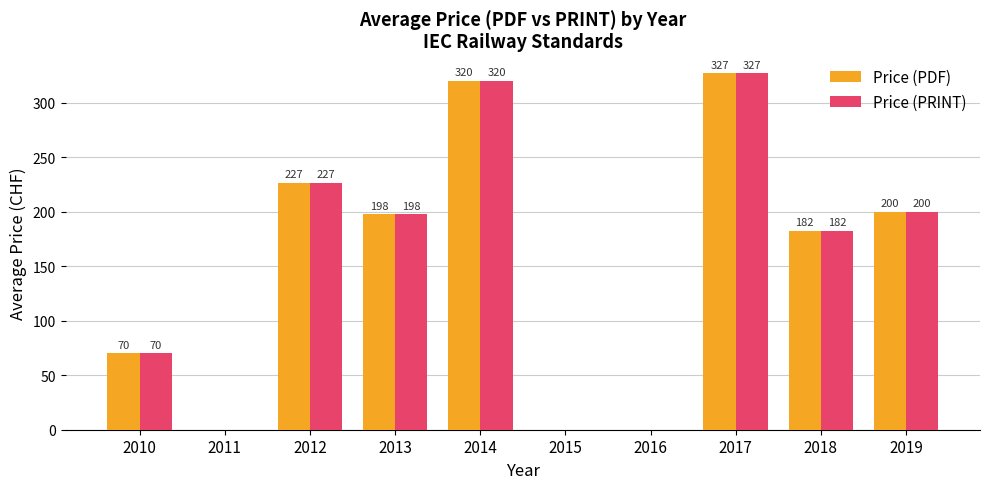

Is the value of Price (PRINT) at 2015 greater than the value of Price (PDF) at 2013?

No